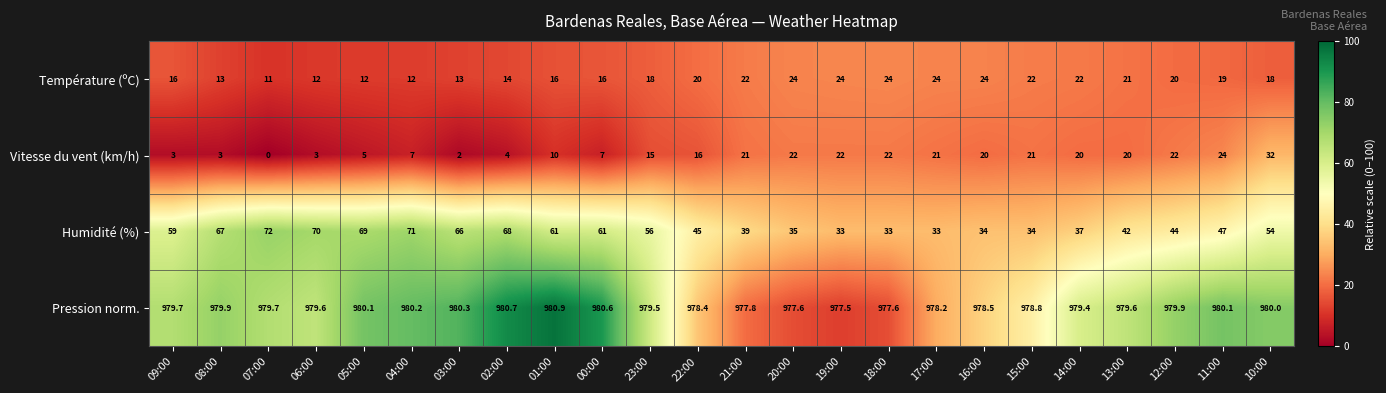

Where does the Vitesse du vent (km/h) series first go above 20?

21:00